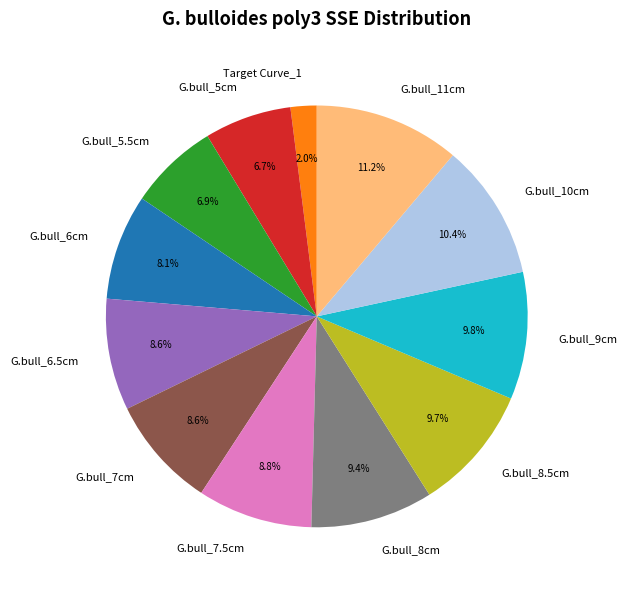

Do G.bull_7.5cm and Target Curve_1 together represent more than half of the pie?

No